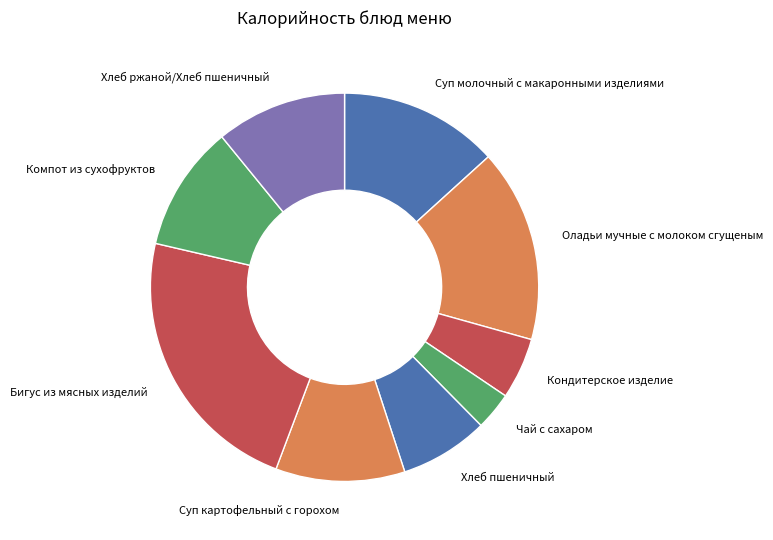

Combined, do Кондитерское изделие and Хлеб ржаной/Хлеб пшеничный account for over 50%?

No